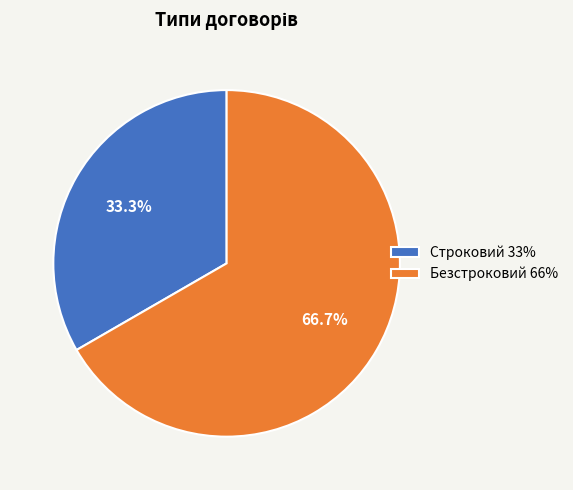

Which slice is the smallest?

Строковий